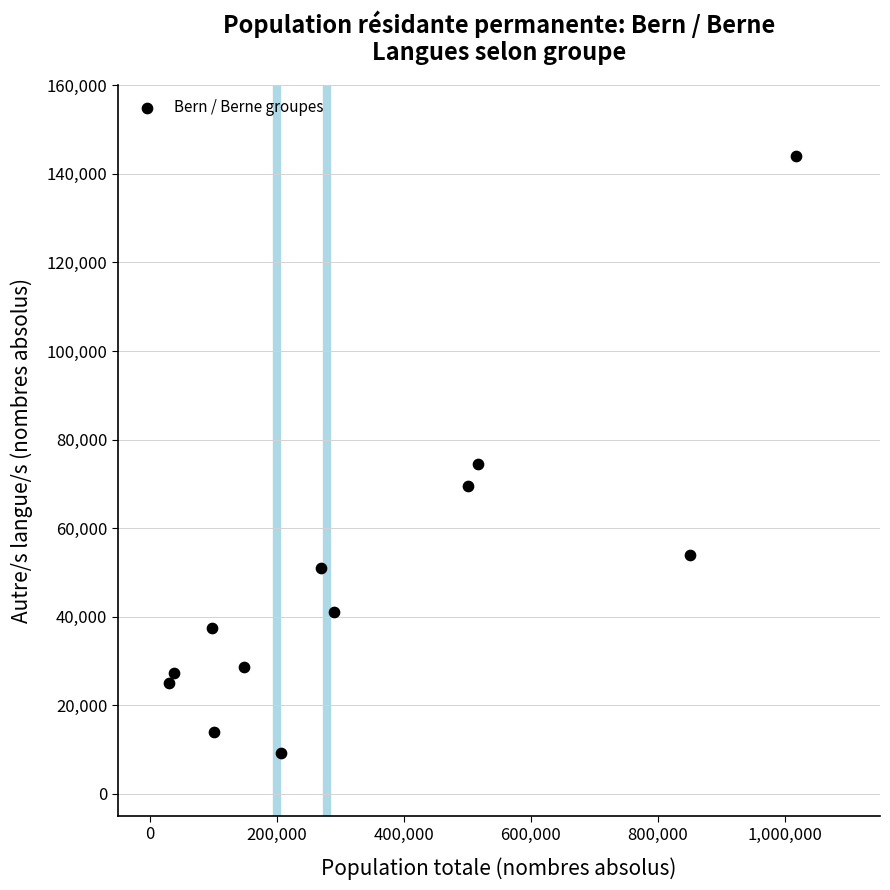

What Y value in the scatter plot is closest to 76622?

74489.5